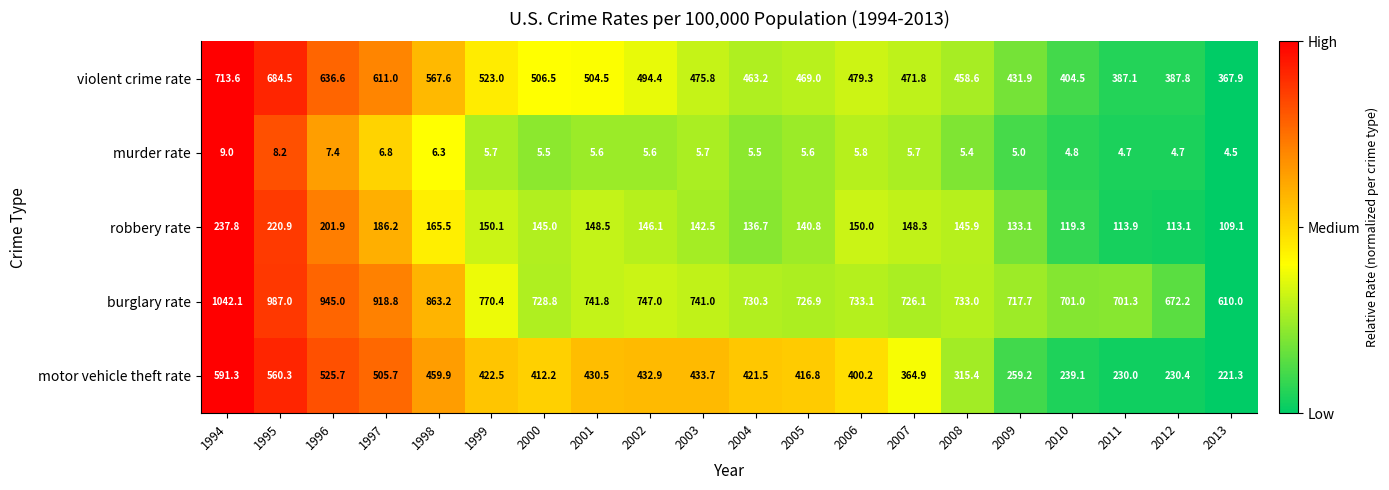

What is the highest value of the burglary rate series?

1042.1